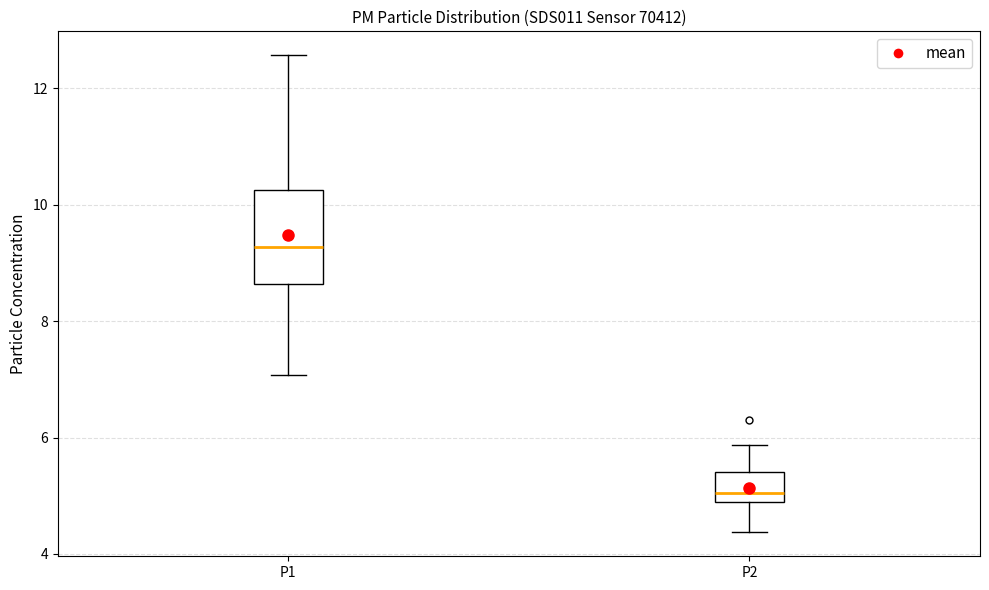

Where does the lower whisker of the box for P2 end on the y-axis? The values are not printed on the chart, so give them approximately, as read against the axis.

4.4